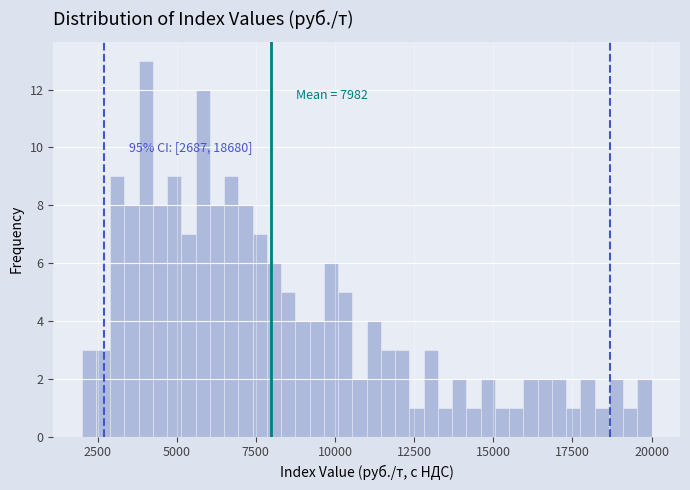

Read against the x-axis, roughly where is the centre of the tallest bar?

4000